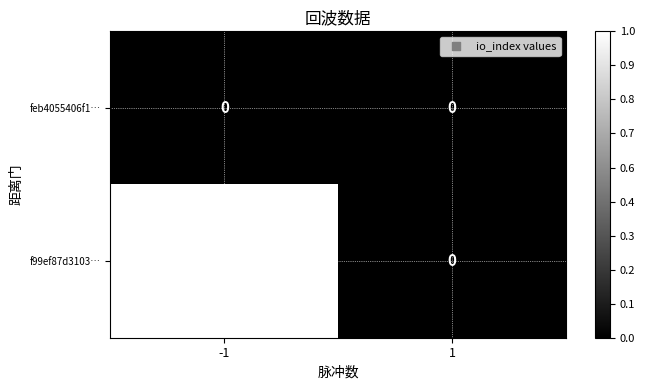

Rank the series by their average value, from highest to lowest.

f99ef87d3103…, feb4055406f1…